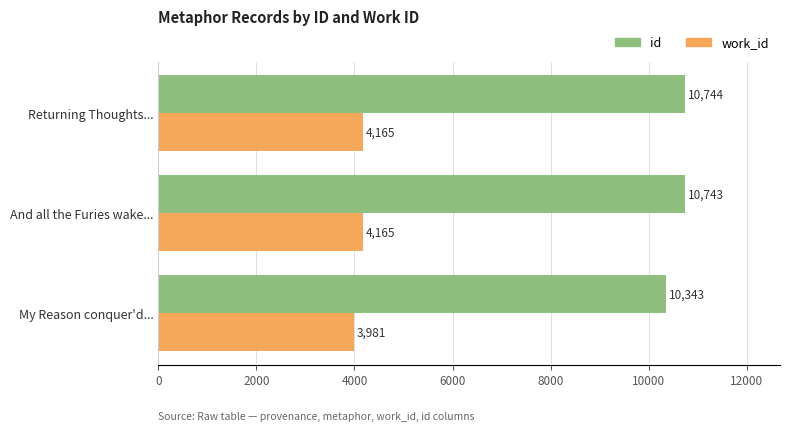

Is the value of id at Returning Thoughts... greater than the value of work_id at My Reason conquer'd...?

Yes